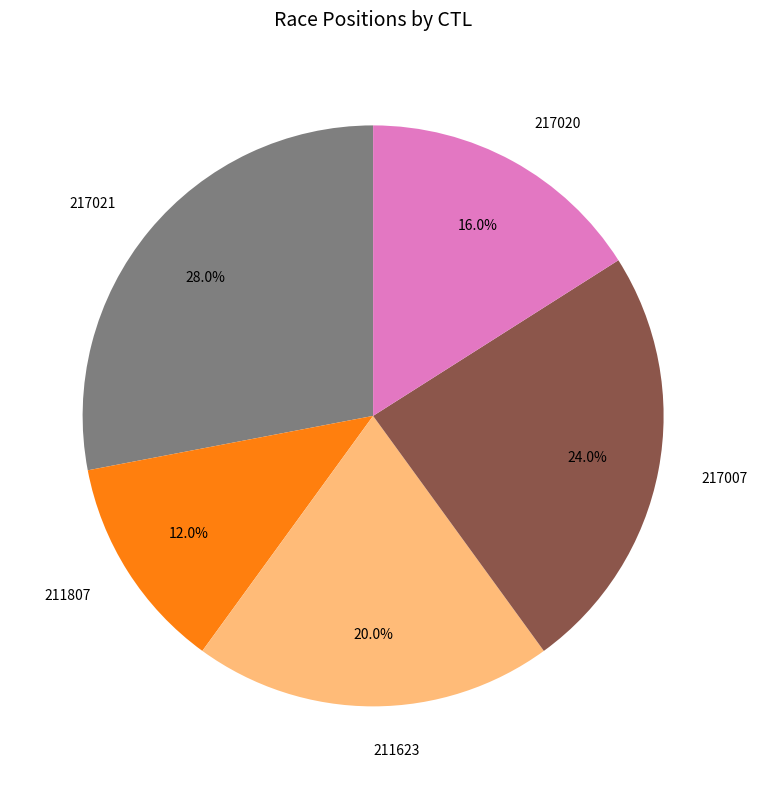

Is there a majority slice in this chart?

No